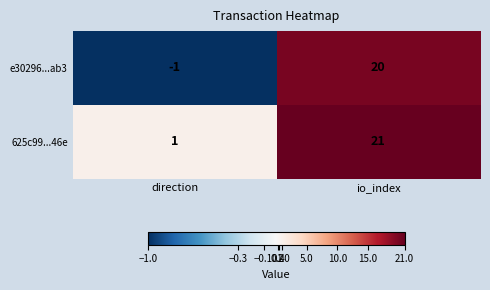

Reading left to right, what are all the values shown in this chart?

e30296...ab3: -1	20
625c99...46e: 1	21